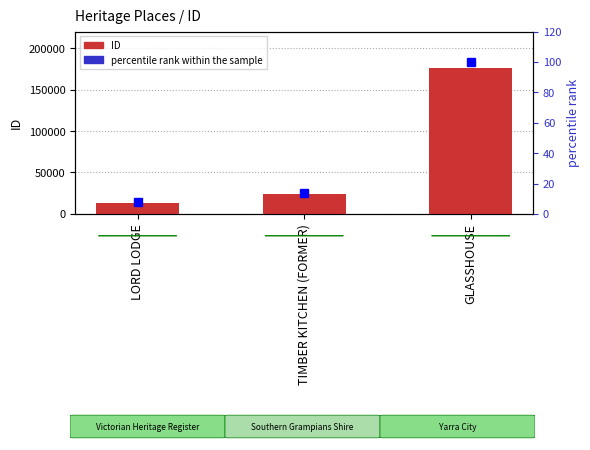

The value of ID at GLASSHOUSE is 176184.0. True or false?

True